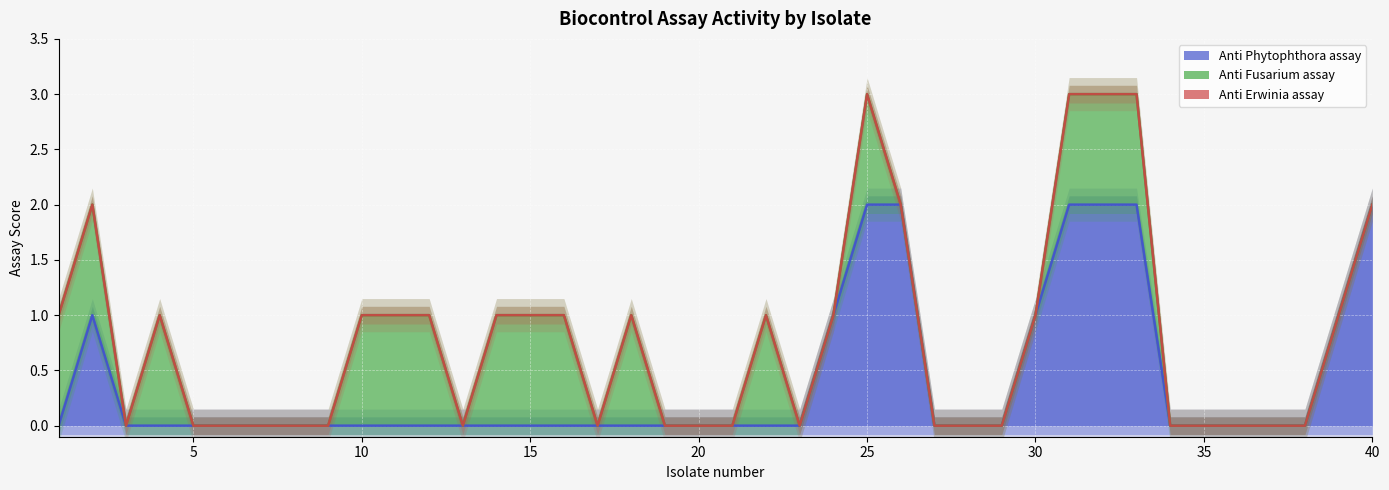

At which category is the sum across all series the highest?

25